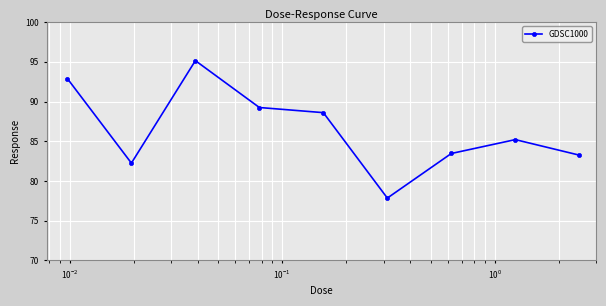

How many data points are less than 85?

4